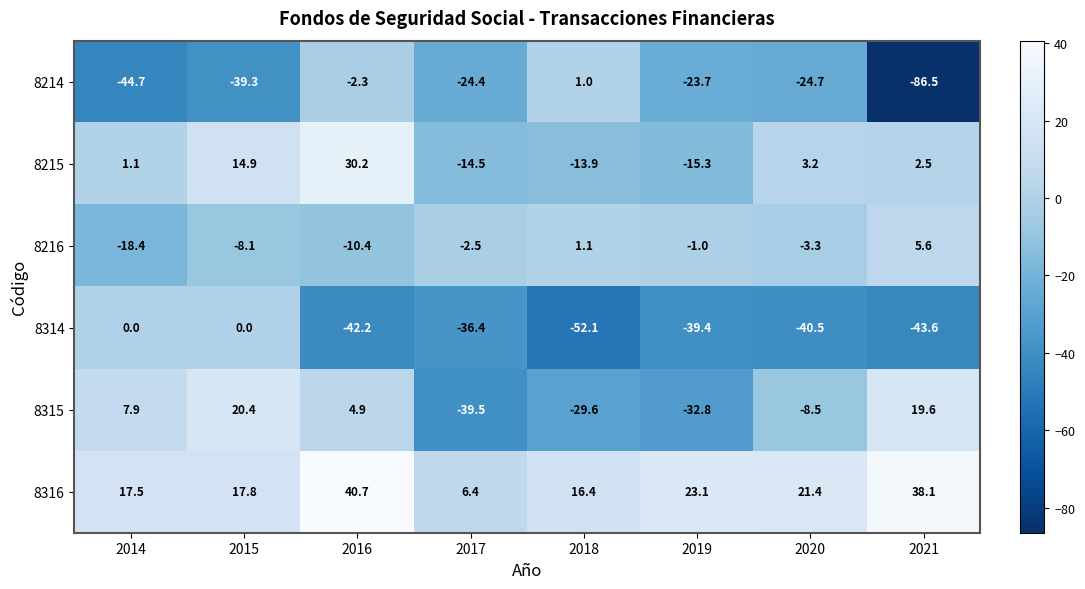

What is the minimum value for 8315?

-39.5